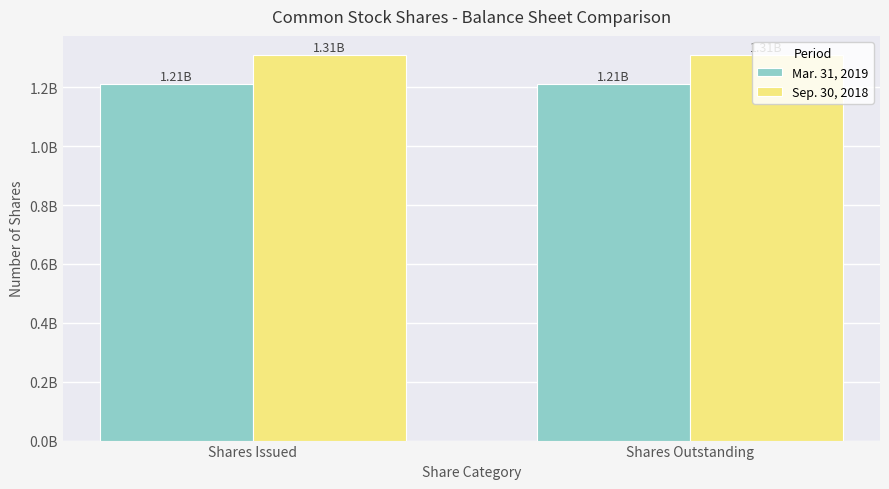

Does the chart contain stacked bars?

No